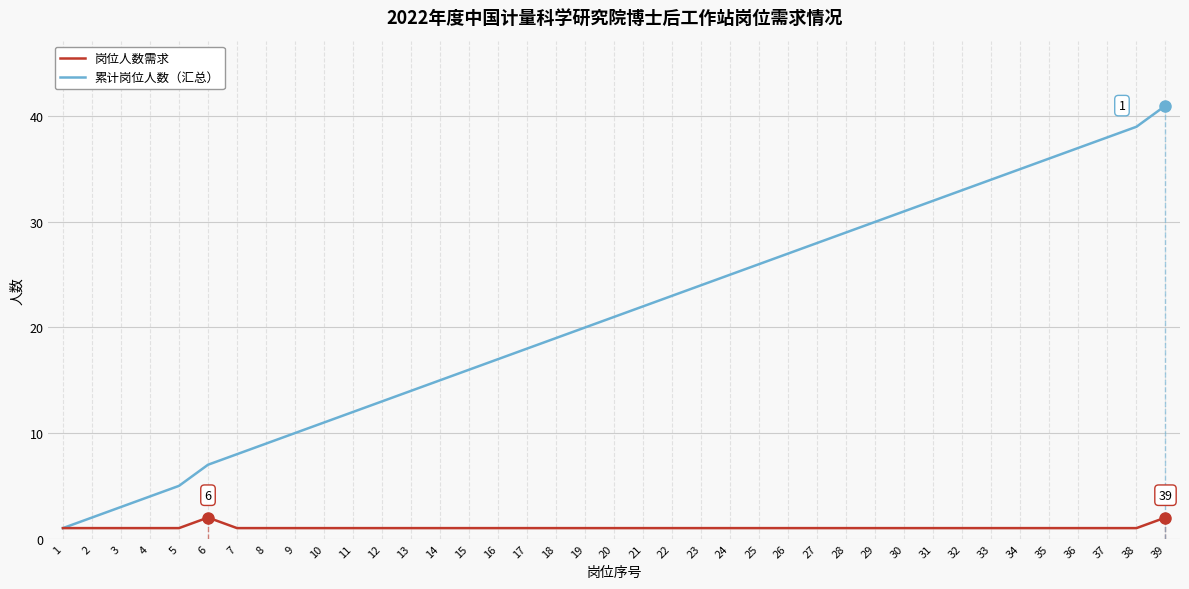

How many values in the 累计岗位人数（汇总） series are below 21?

19